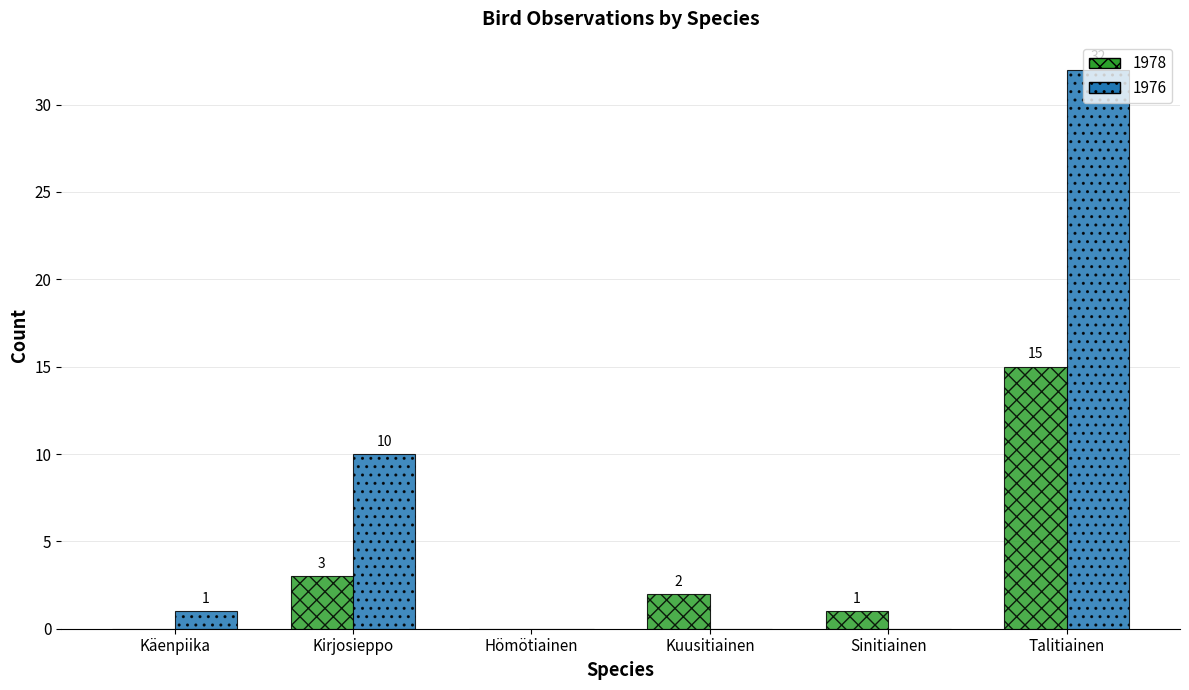

Are the bars horizontal?

No